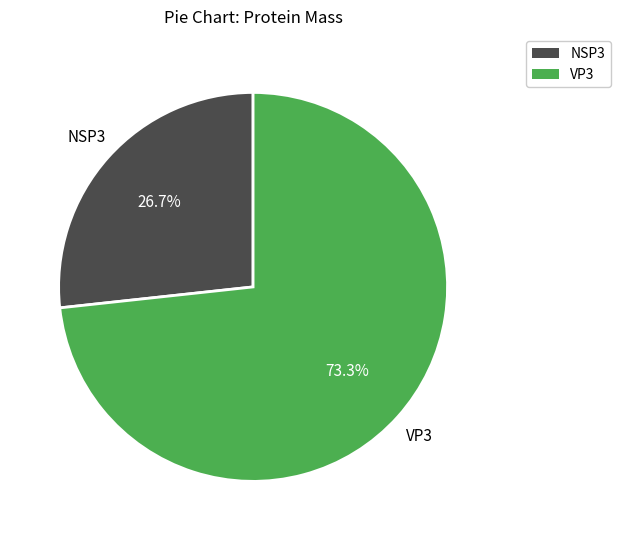

Approximately how many times larger is the value at VP3 compared to NSP3?

2.7